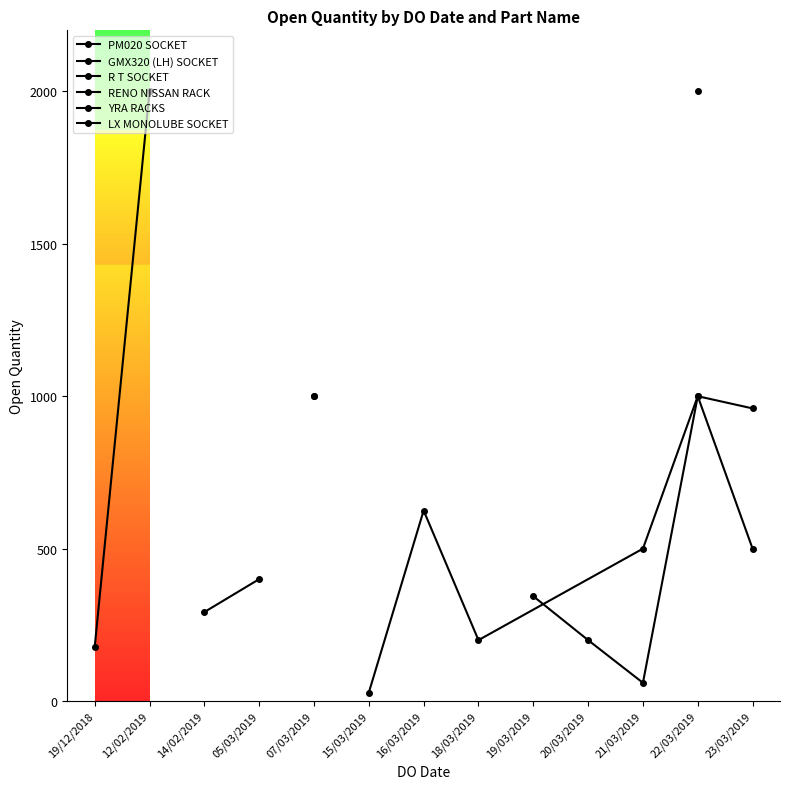

The value at 22/03/2019 is 2000. True or false?

True